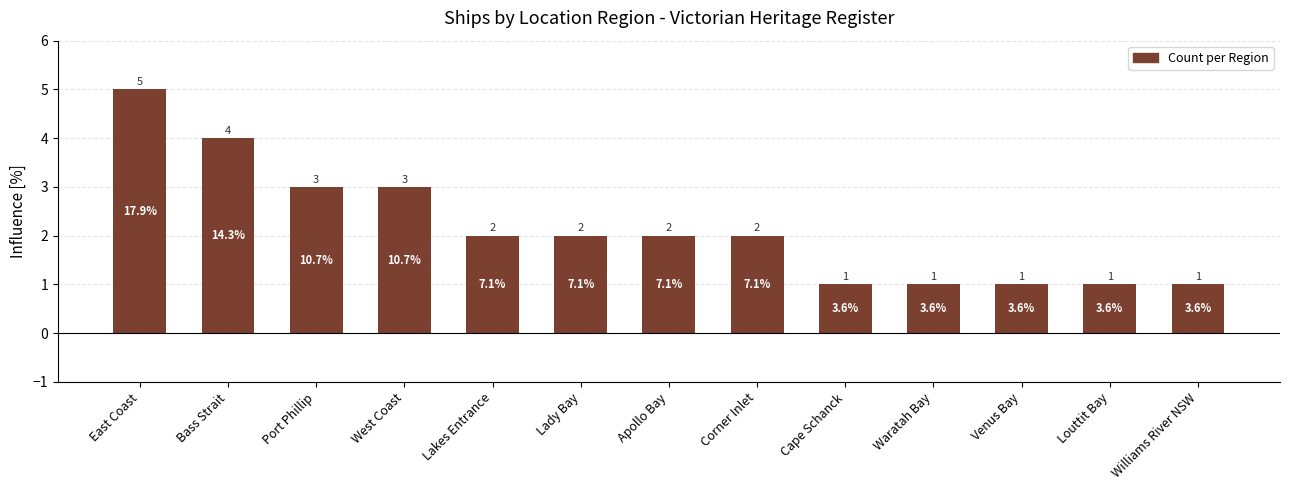

Reading left to right, list all the values displayed in this chart.

5	4	3	3	2	2	2	2	1	1	1	1	1